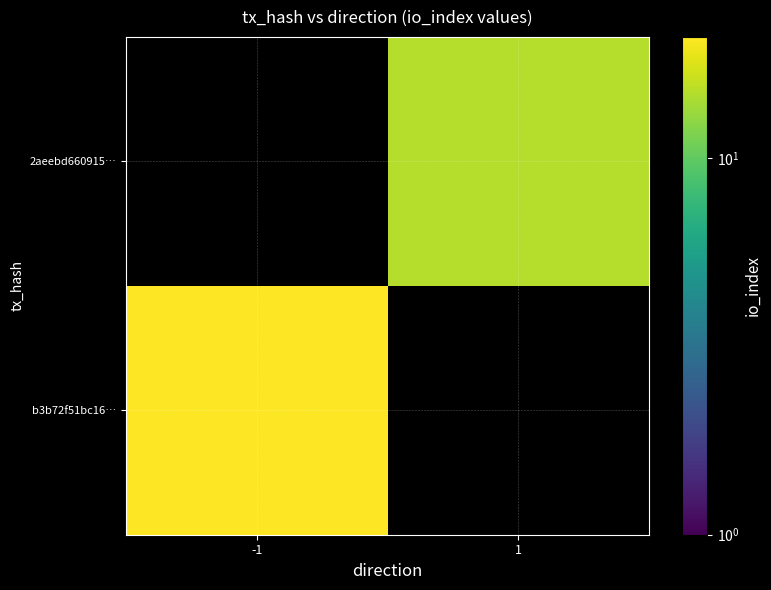

Count the number of data series in this chart.

2